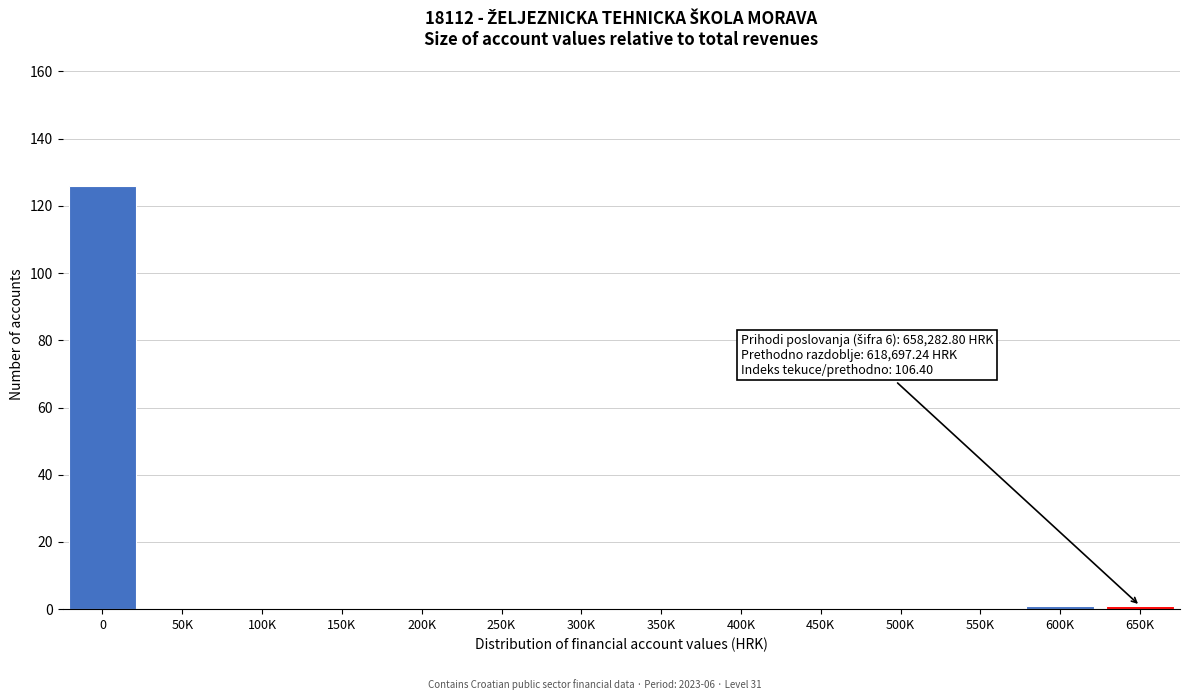

Reading left to right, transcribe all the data shown in this chart.

0=126	50K=0	100K=0	150K=0	200K=0	250K=0	300K=0	350K=0	400K=0	450K=0	500K=0	550K=0	600K=1	650K=1